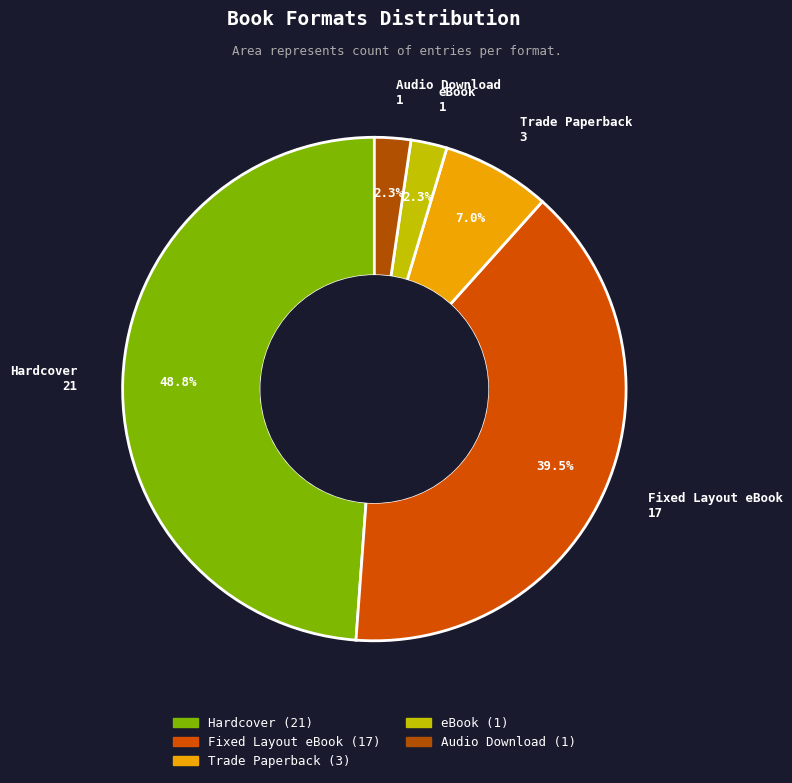

What is the largest slice in the pie chart?

Hardcover